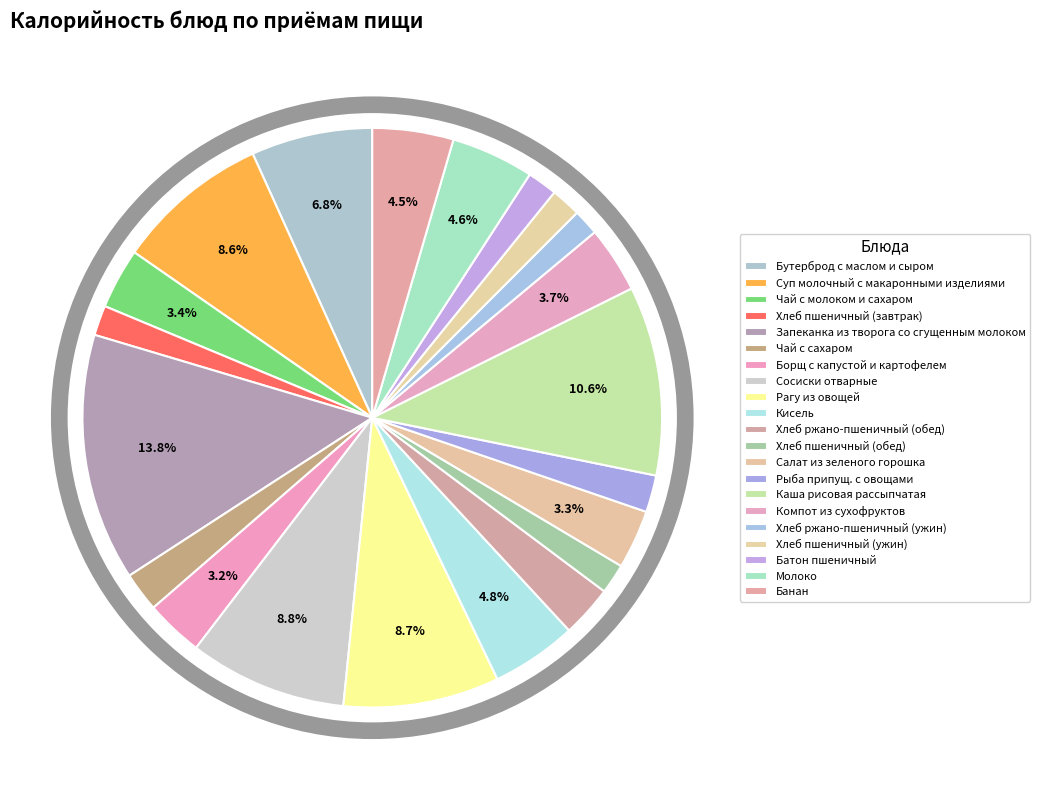

Which slice is the largest?

Запеканка из творога со сгущенным молоком